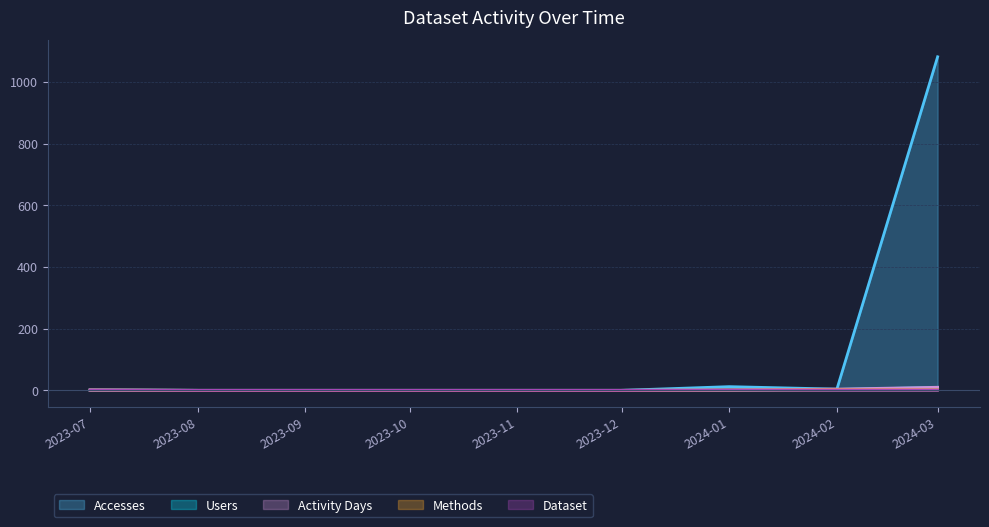

The value of Accesses at 2023-12 is 0. True or false?

True